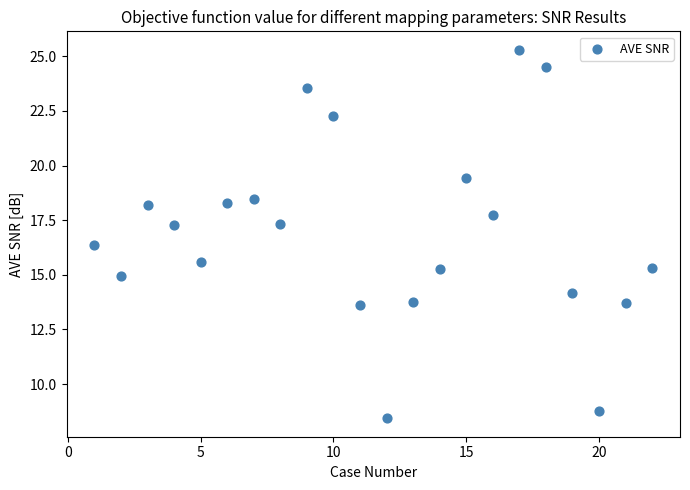

What is the range of X values (max minus min)?

21.0